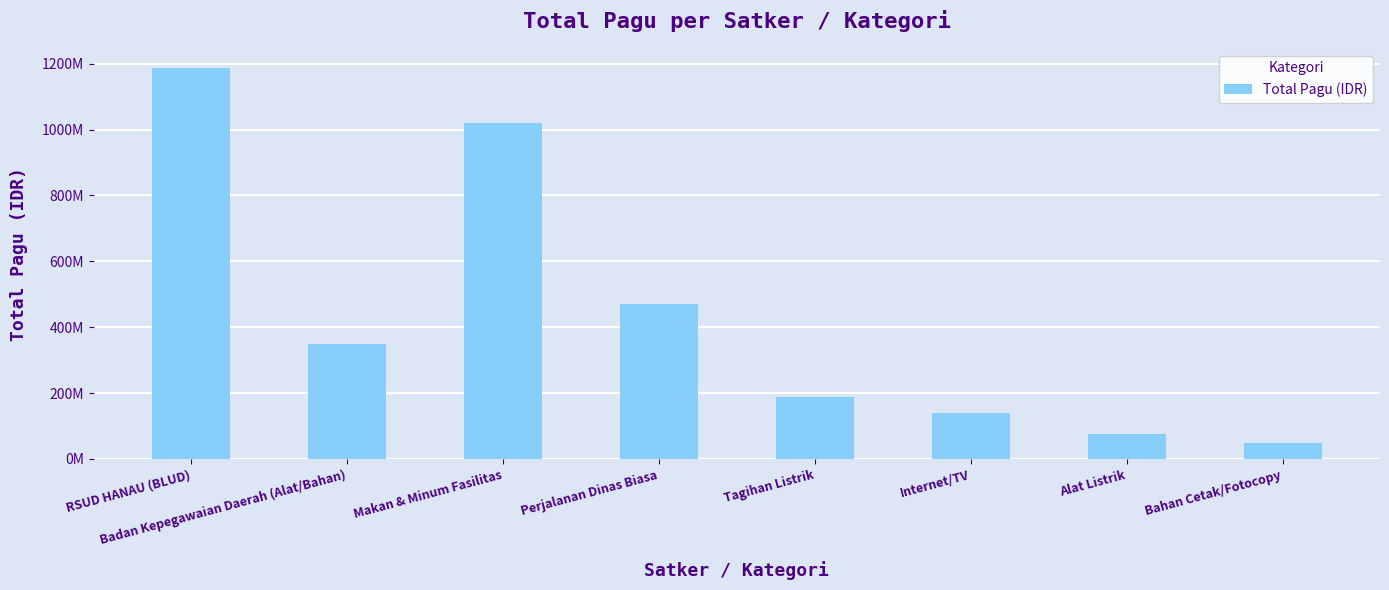

At which category does the chart reach its peak across all series?

RSUD HANAU (BLUD)